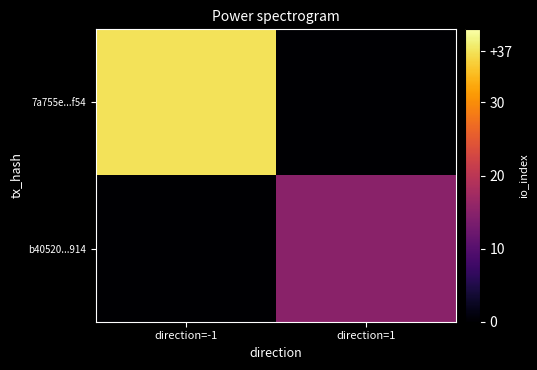

At which category is the sum across all series the highest?

direction=-1